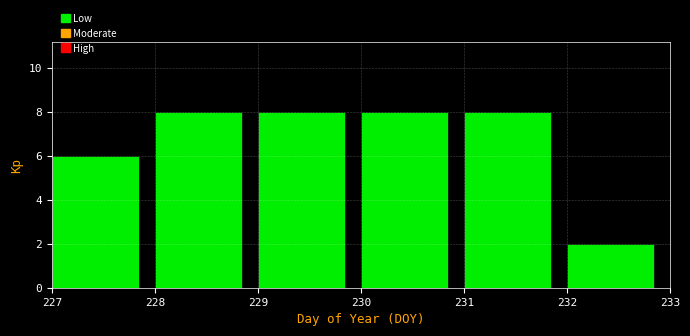

How tall is the bar that spans 228 to 229 on the x-axis? The values are not printed on the chart, so give them approximately, as read against the axis.

8